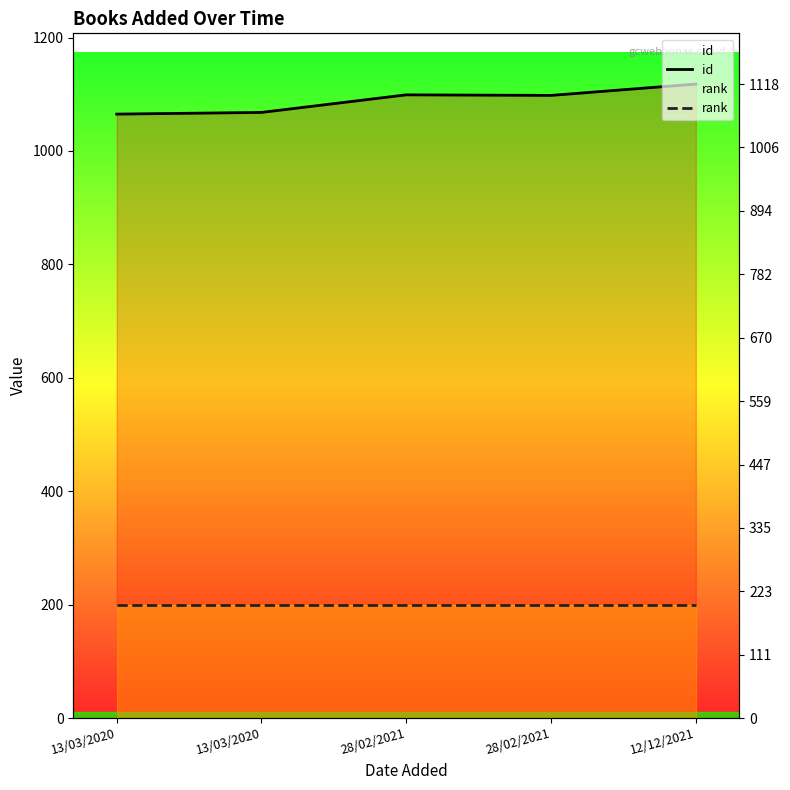

What is the sum of the rank values at 13/03/2020 and 13/03/2020?

400